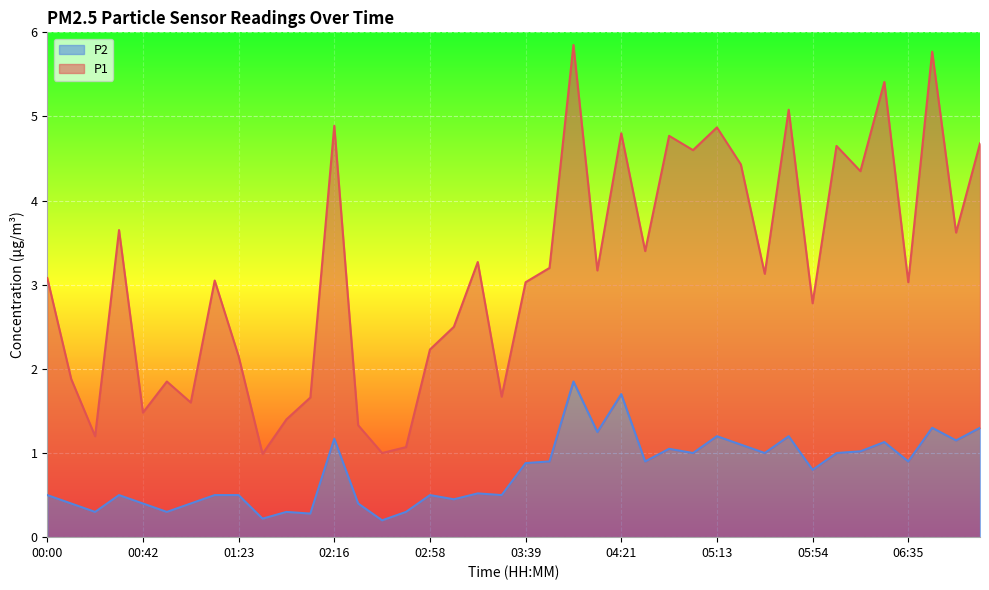

Which series has the largest total across all categories?

P1